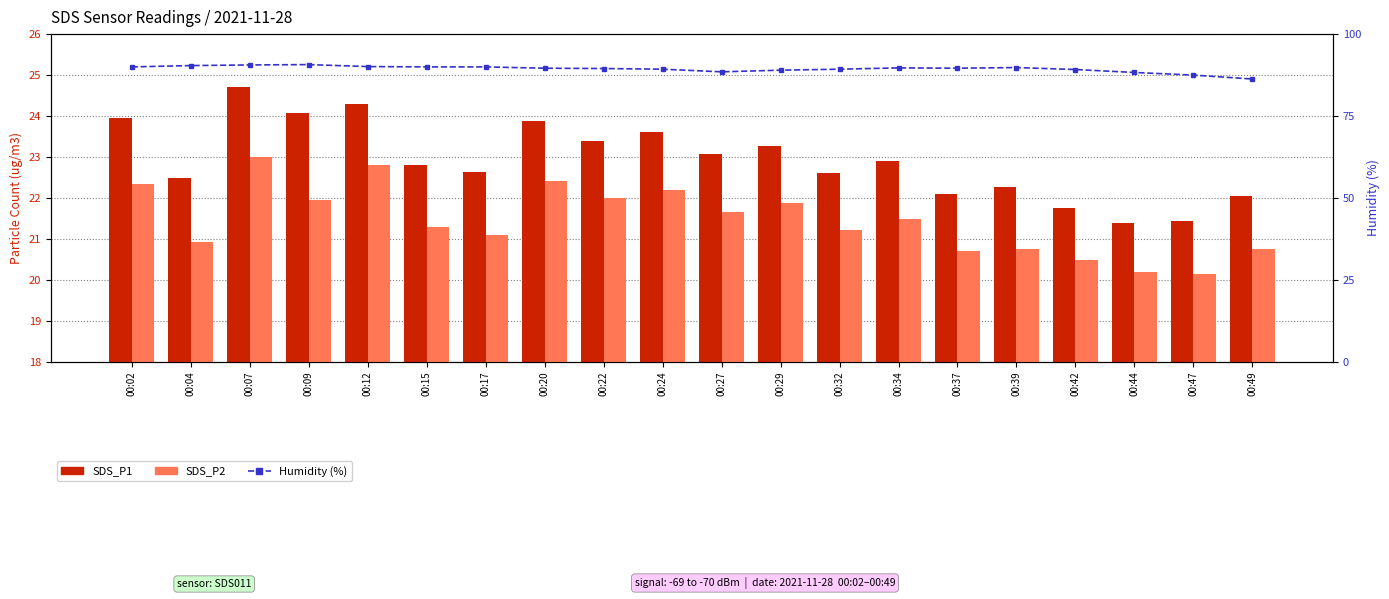

Is it true that SDS_P2 equals 22.8 at 00:12?

True